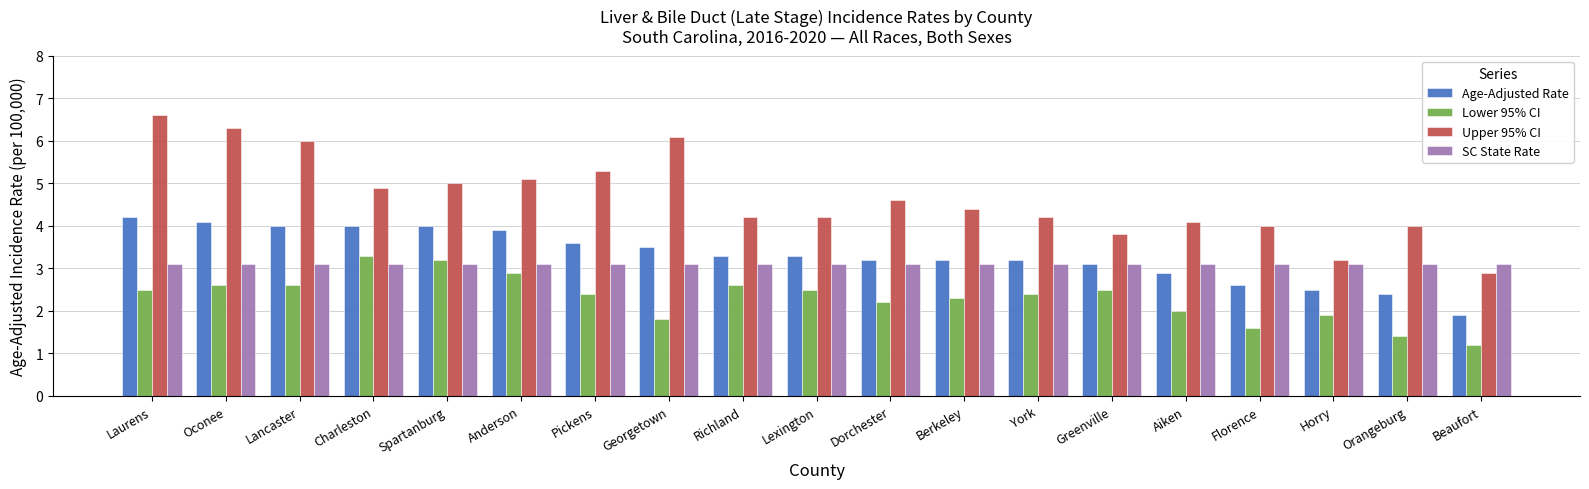

Does the chart contain stacked bars?

No